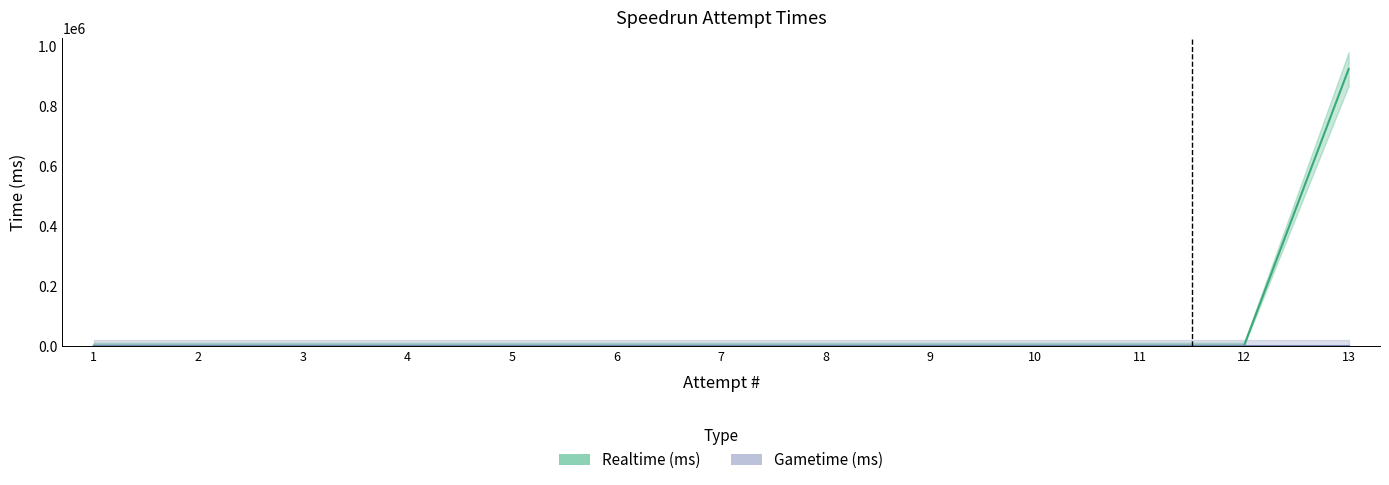

At 9, list the series in order from smallest to largest.

Realtime (ms), Gametime (ms)